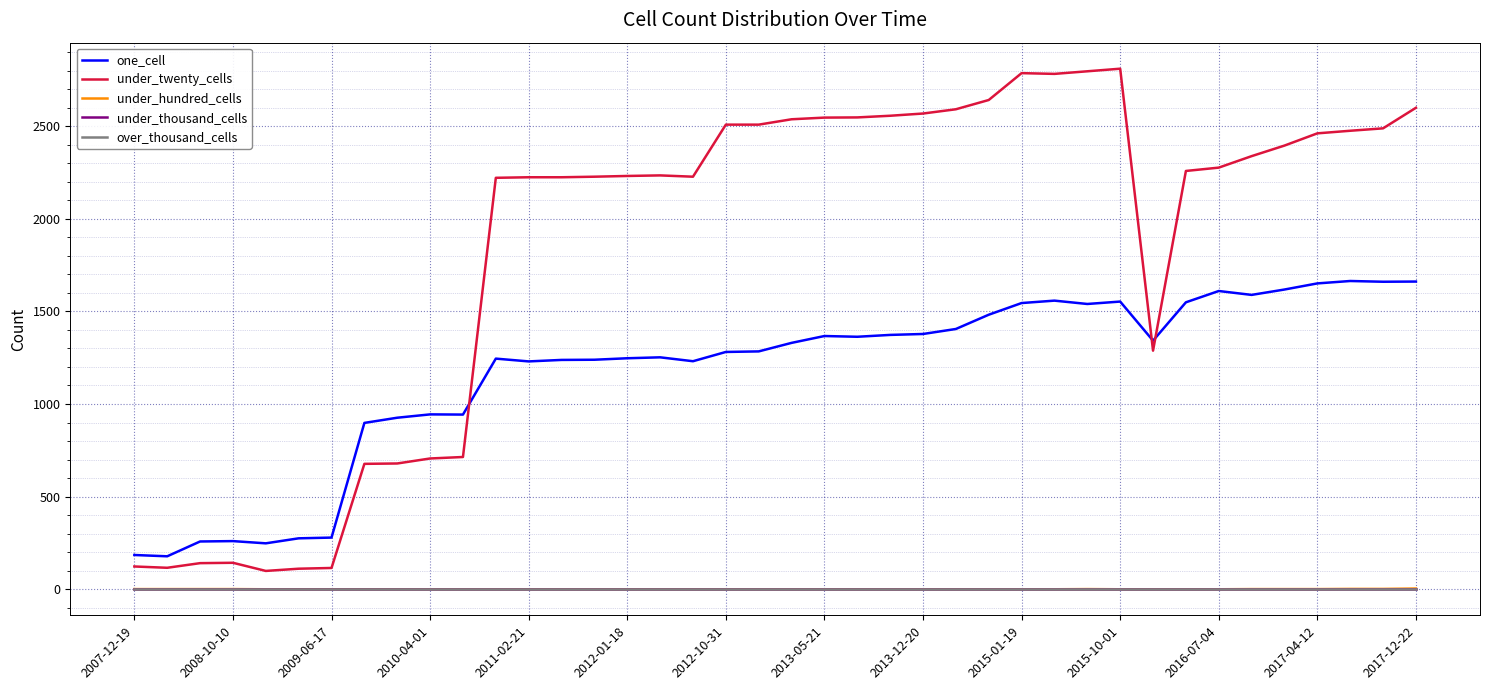

List the series in order of their peak value, highest first.

under_twenty_cells, one_cell, under_hundred_cells, under_thousand_cells, over_thousand_cells